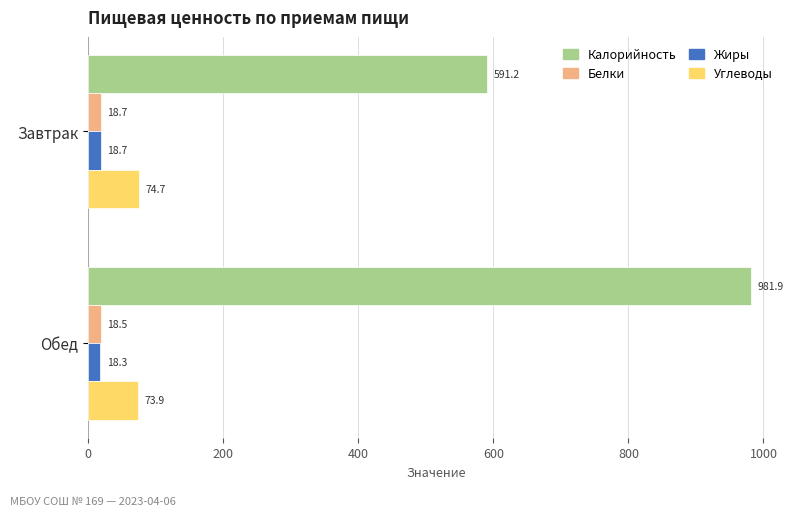

Rank the categories by Углеводы value from lowest to highest.

Обед, Завтрак